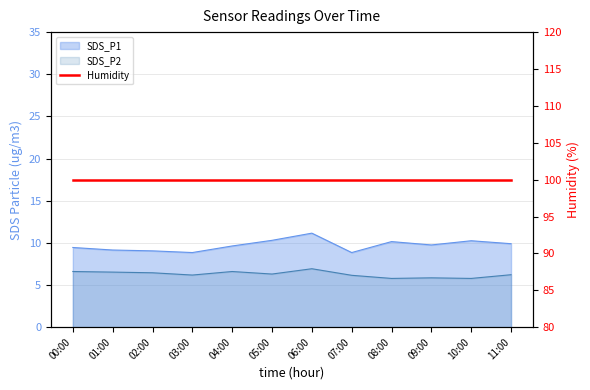

At which label does SDS_P1 first exceed 9?

00:00